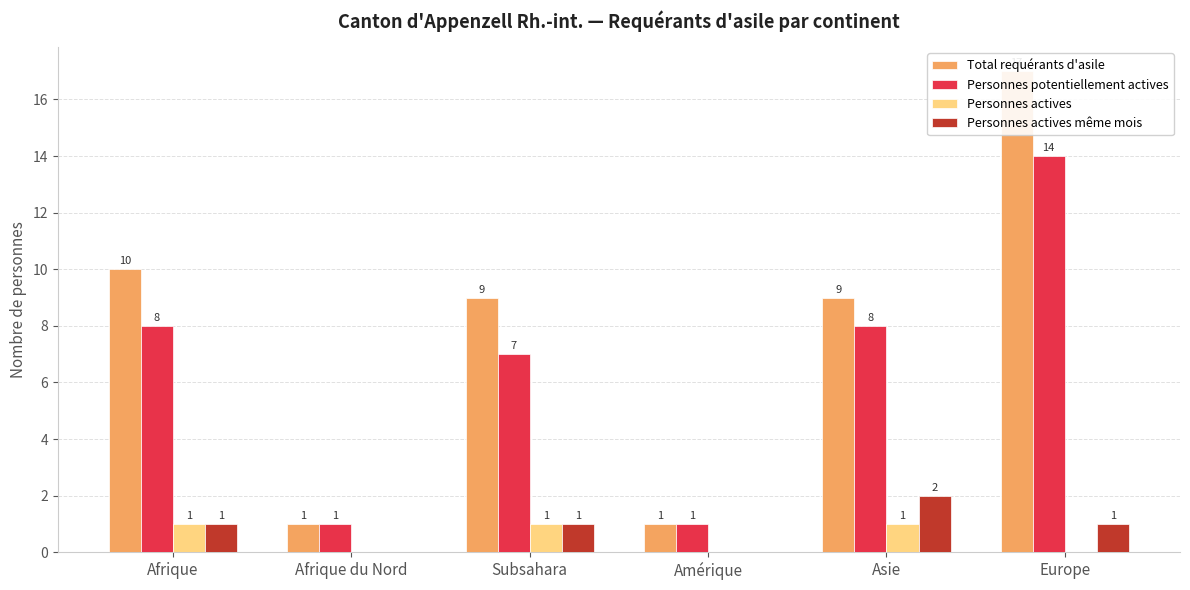

Is the value of Total requérants d'asile at Afrique du Nord greater than the value of Personnes actives même mois at Europe?

No